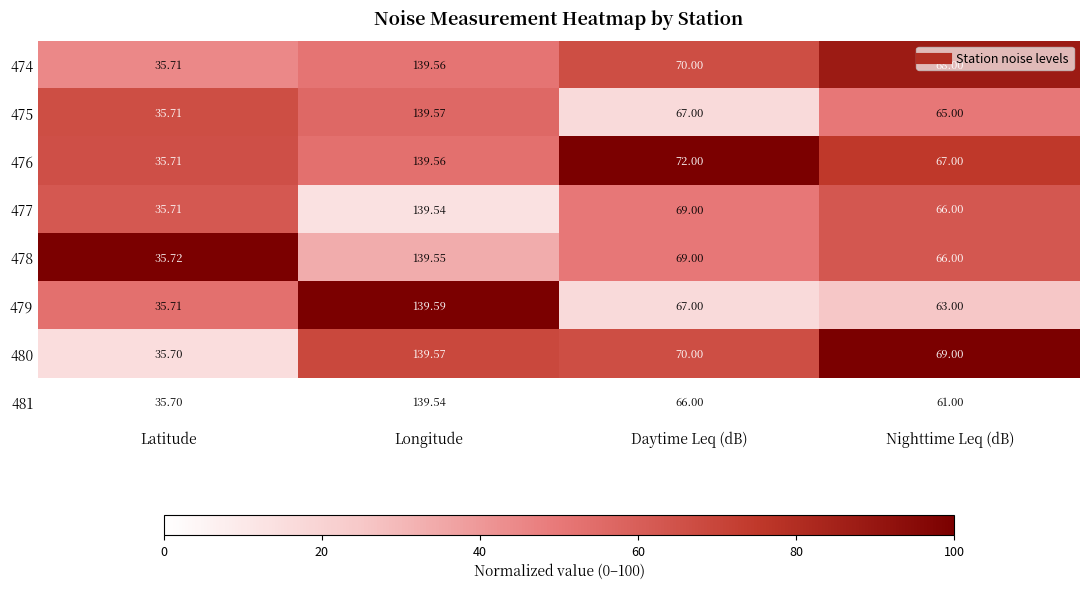

Where is 474 nearest to the value 87?

Daytime Leq (dB)